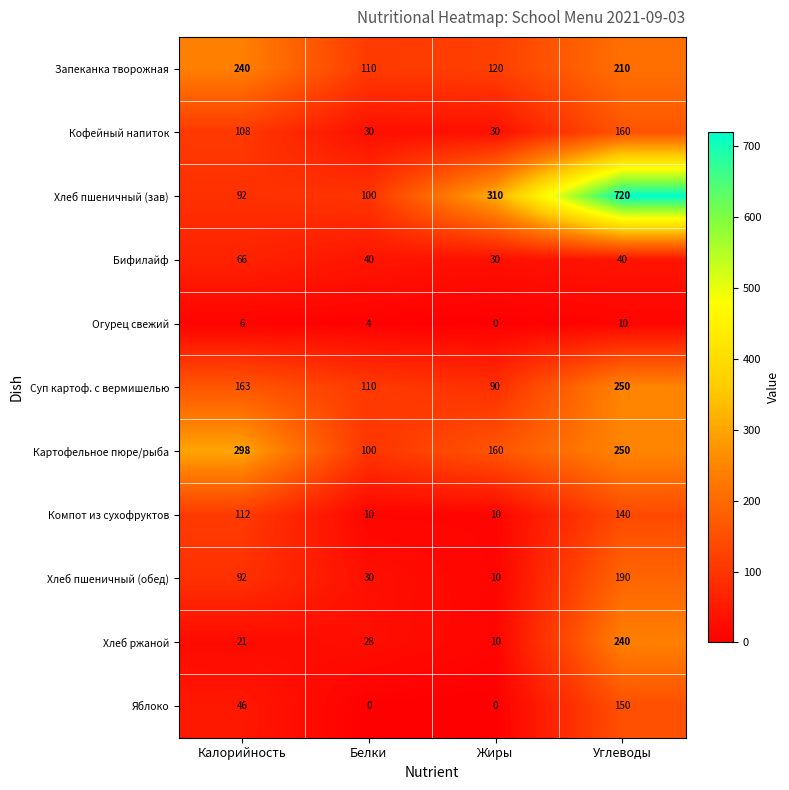

List the labels in order of Хлеб пшеничный (зав) value, smallest first.

Калорийность, Белки, Жиры, Углеводы